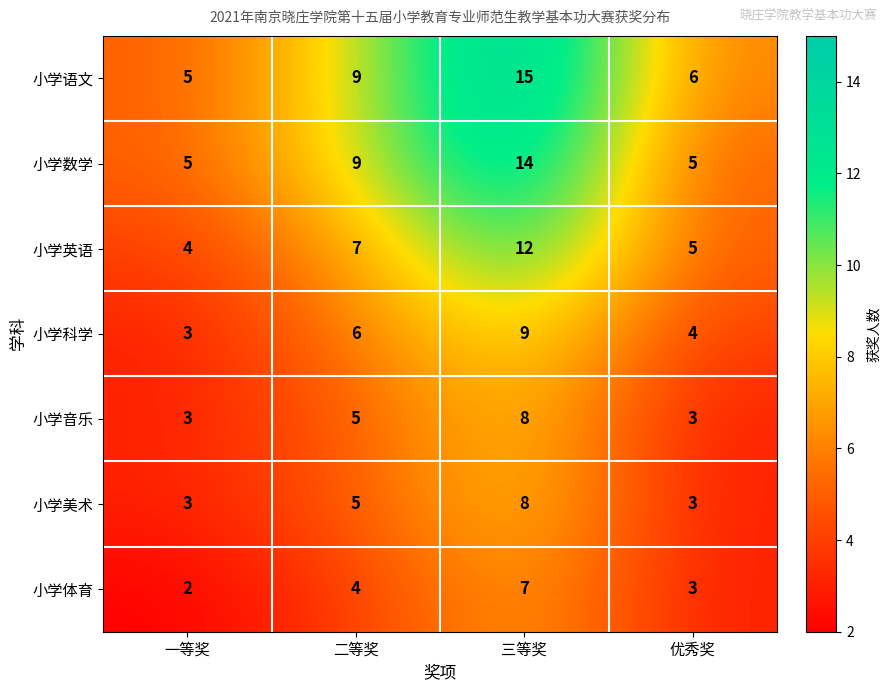

Reading right to left, what are all the values shown in this chart?

小学语文: 6	15	9	5
小学数学: 5	14	9	5
小学英语: 5	12	7	4
小学科学: 4	9	6	3
小学音乐: 3	8	5	3
小学美术: 3	8	5	3
小学体育: 3	7	4	2